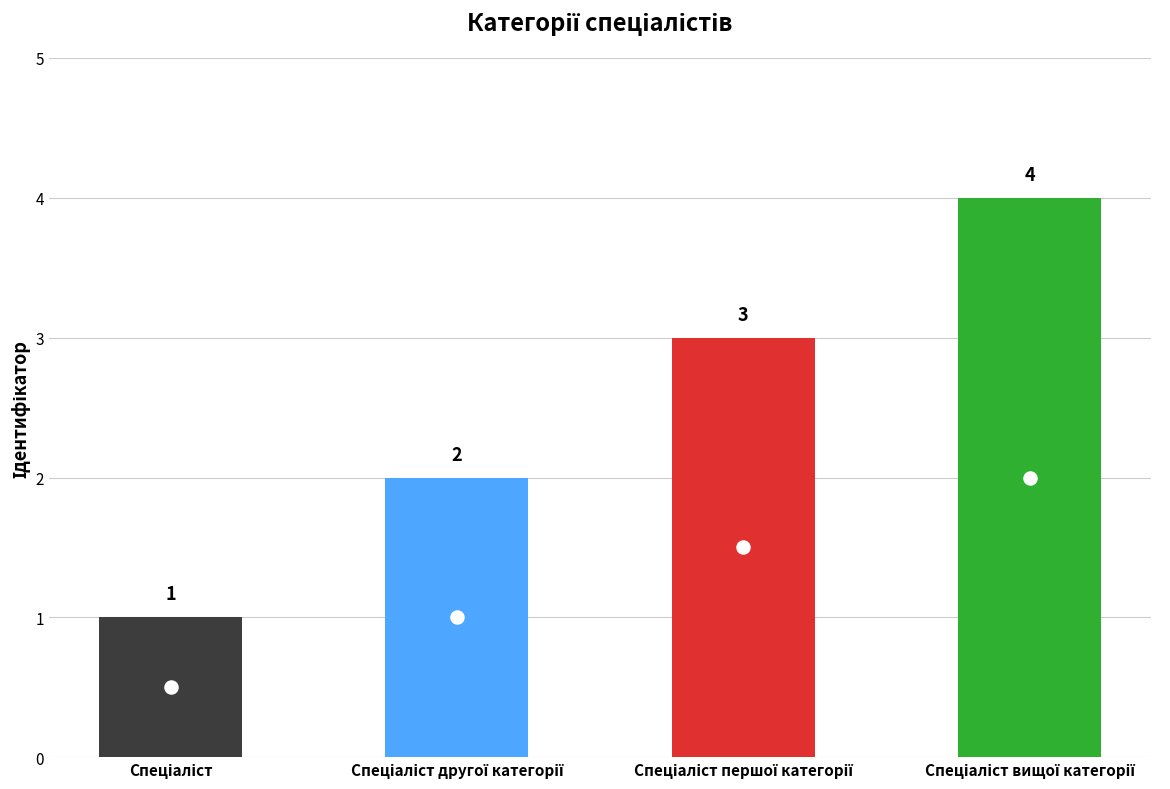

Approximately how many times larger is the value at Спеціаліст compared to Спеціаліст вищої категорії?

0.2